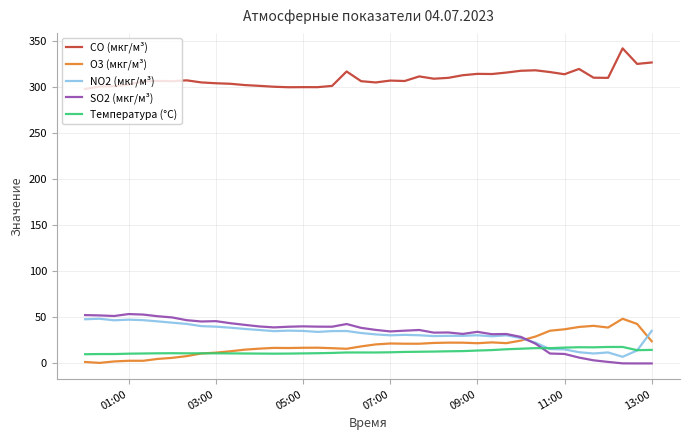

What is the highest value of the O3 (мкг/м³) series?

48.5